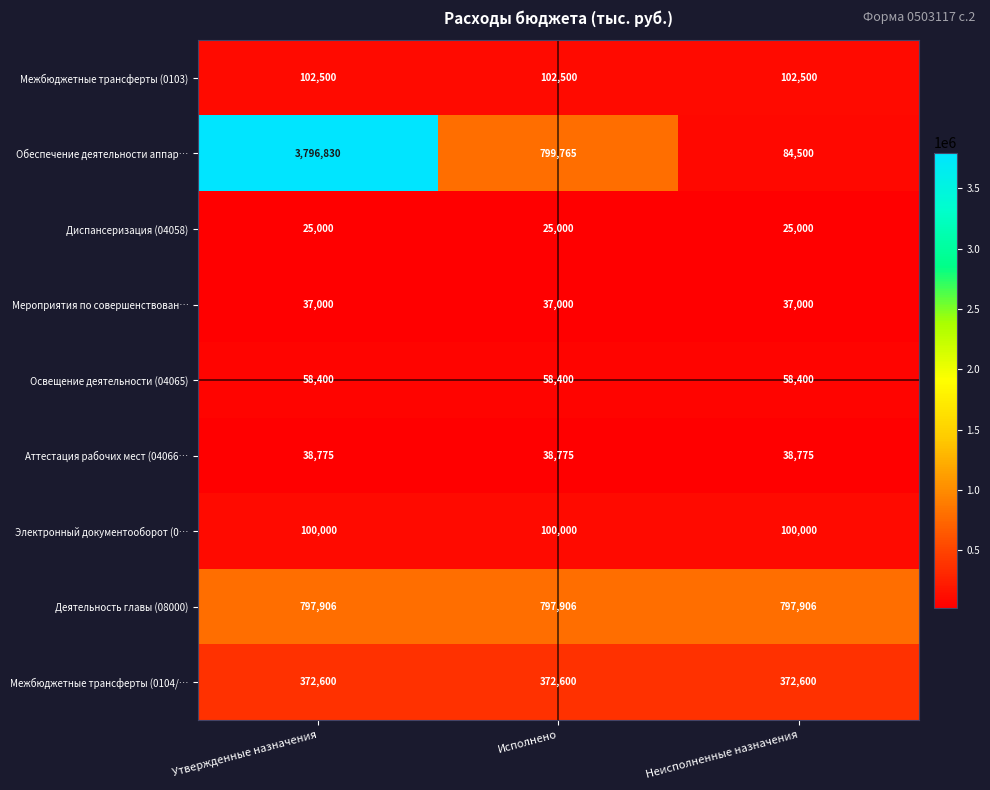

What is the approximate value of Электронный документооборот (0… at Утвержденные назначения?

100000